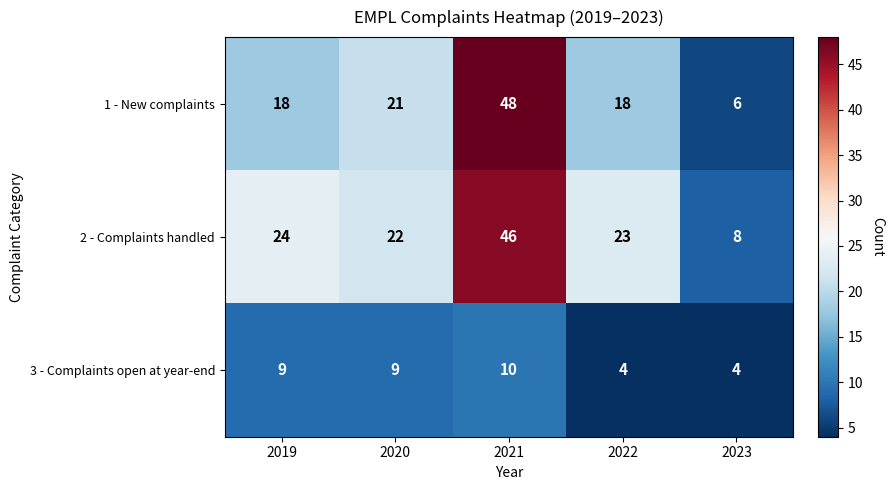

Reading left to right, list all the values displayed in this chart.

1 - New complaints: 18	21	48	18	6
2 - Complaints handled: 24	22	46	23	8
3 - Complaints open at year-end: 9	9	10	4	4